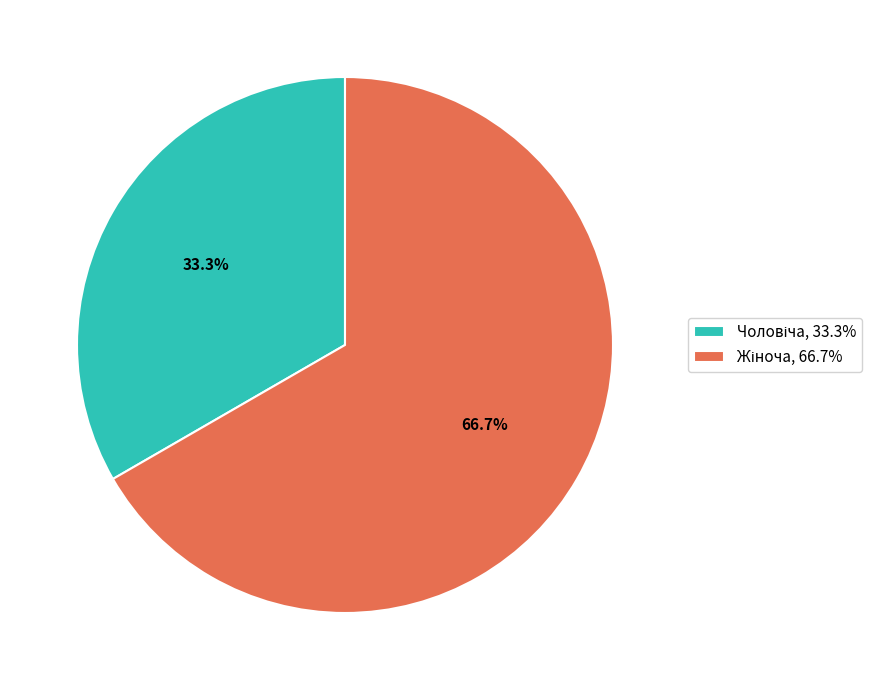

Is there a majority slice in this chart?

Yes